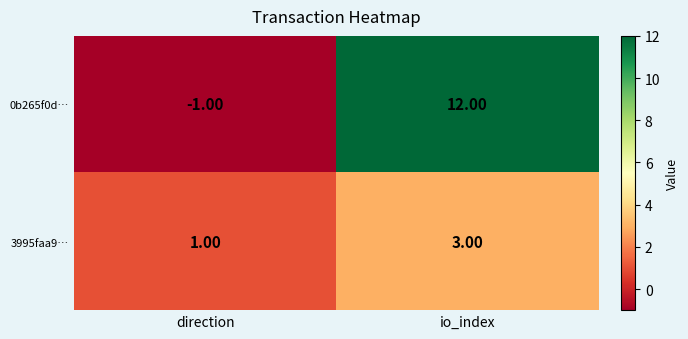

At direction, list the series in order from largest to smallest.

3995faa9…, 0b265f0d…